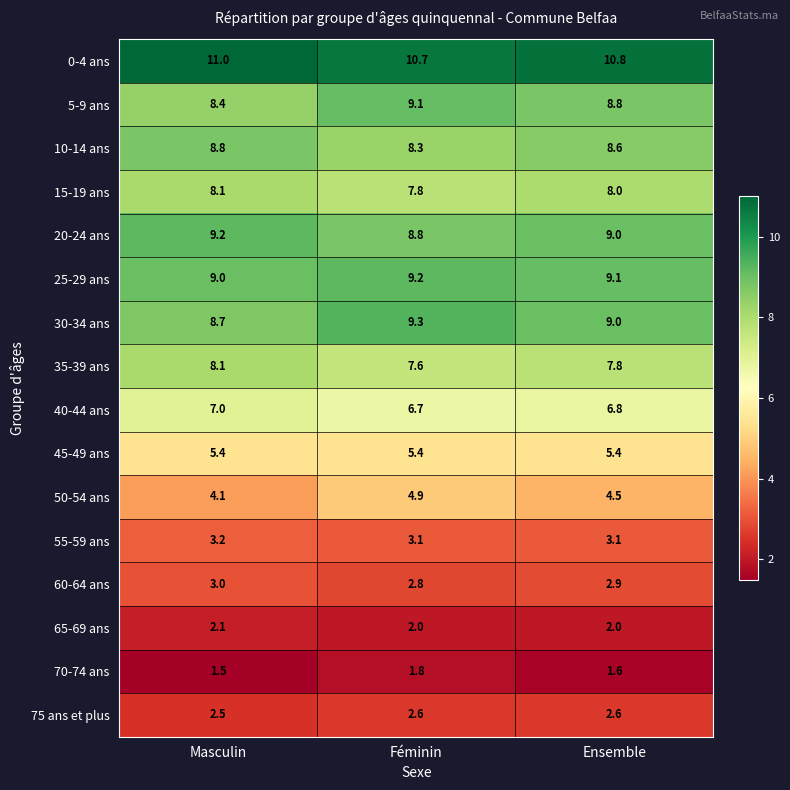

What is the difference between the highest and lowest values at Masculin?

9.5